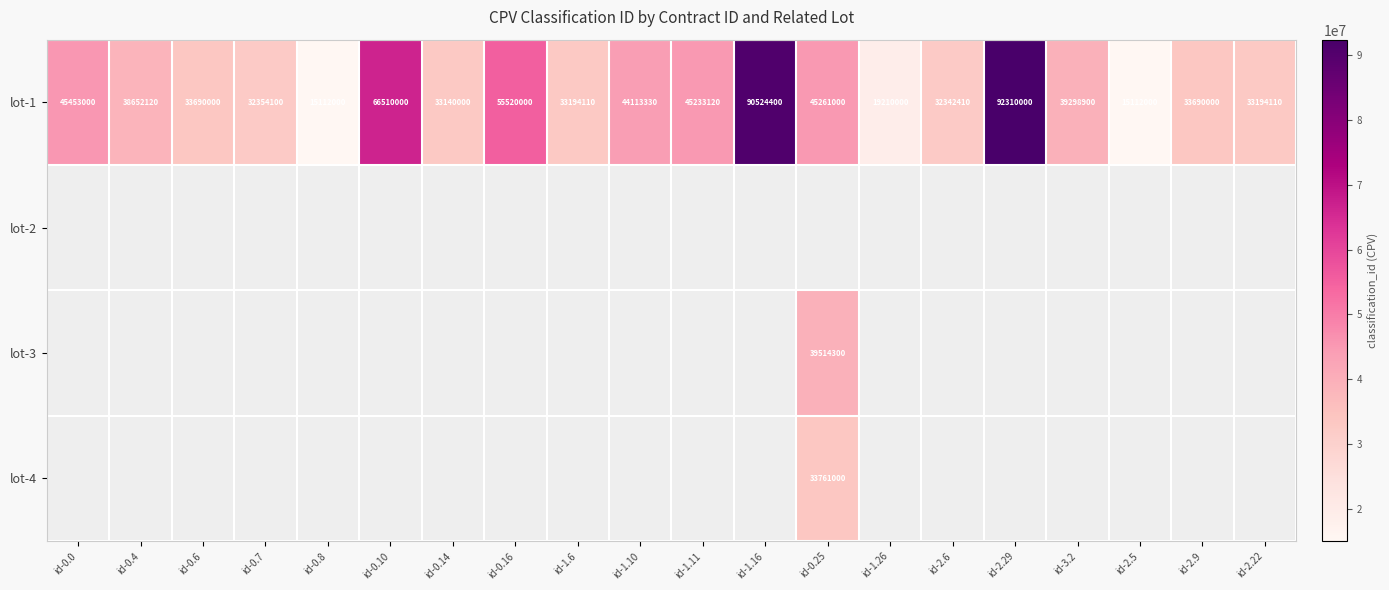

What is the approximate value of lot-1 at id-0.10, to the nearest 100?

66510000